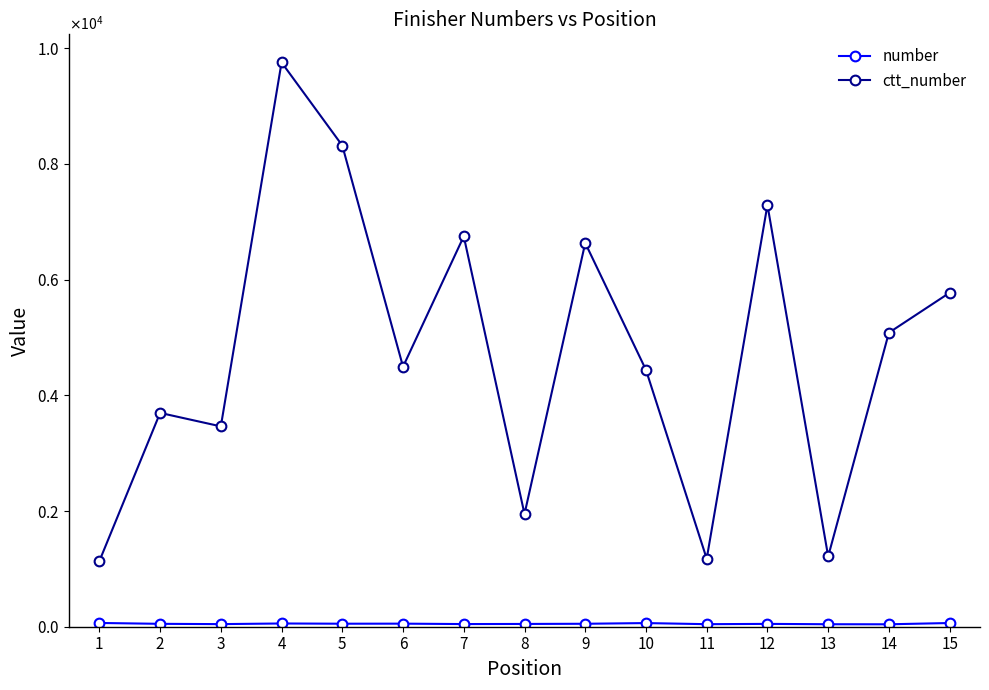

Where is the first local maximum for ctt_number?

2